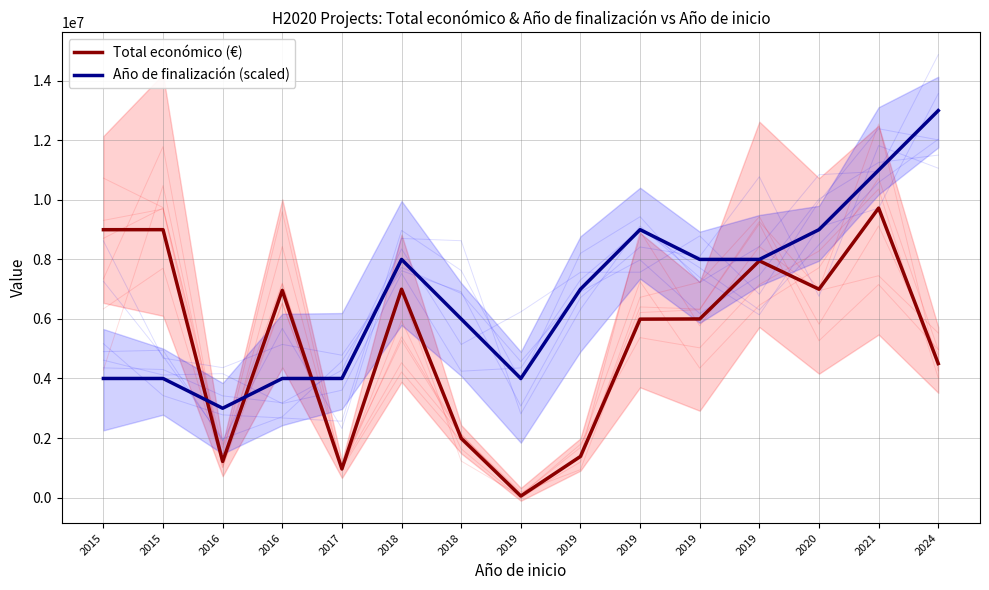

What is the approximate value of Año de finalización (scaled) at 2016, to the nearest 10?

3000000